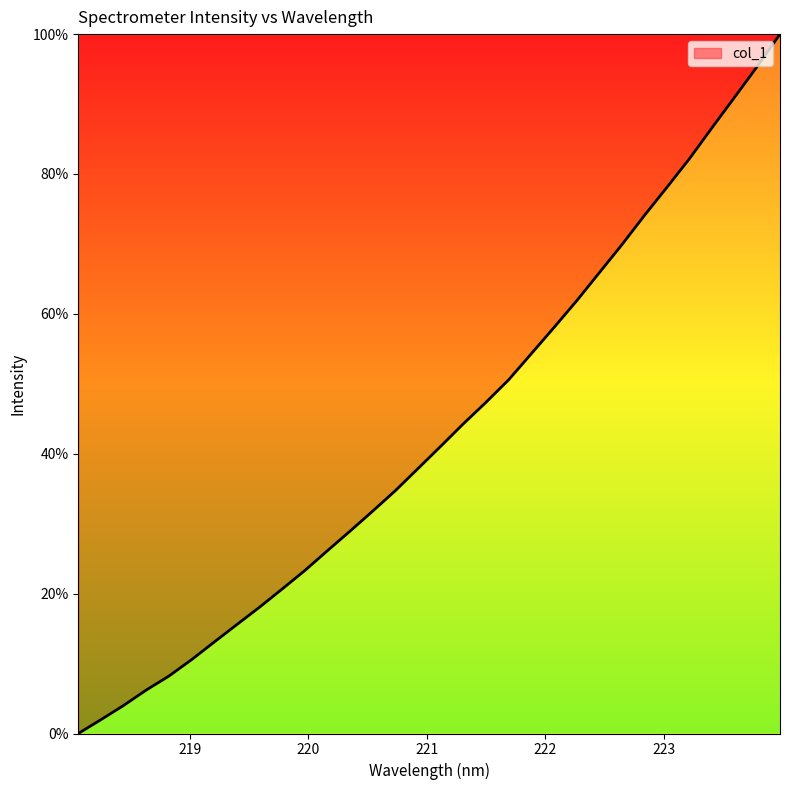

What is the maximum value shown in the chart?

100.0